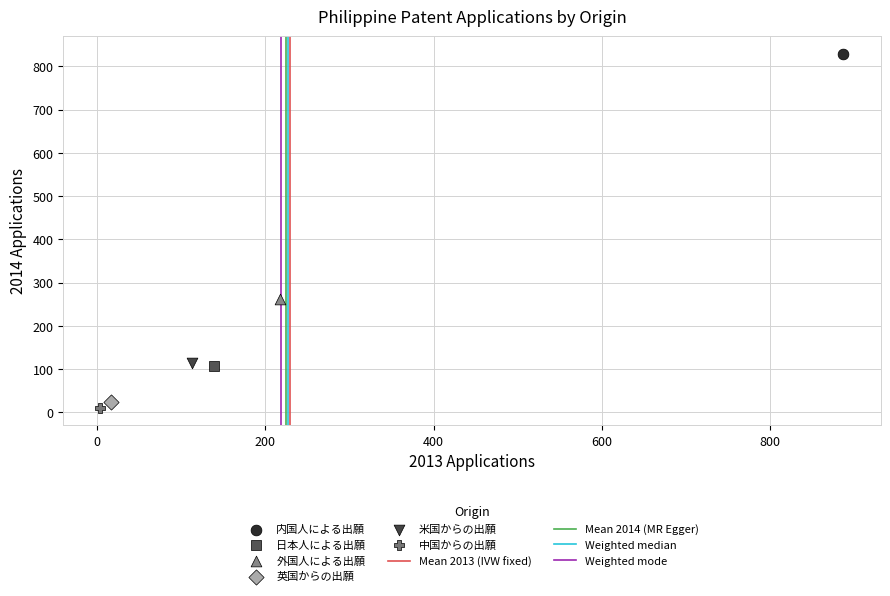

Which series contains the highest Y value?

内国人による出願